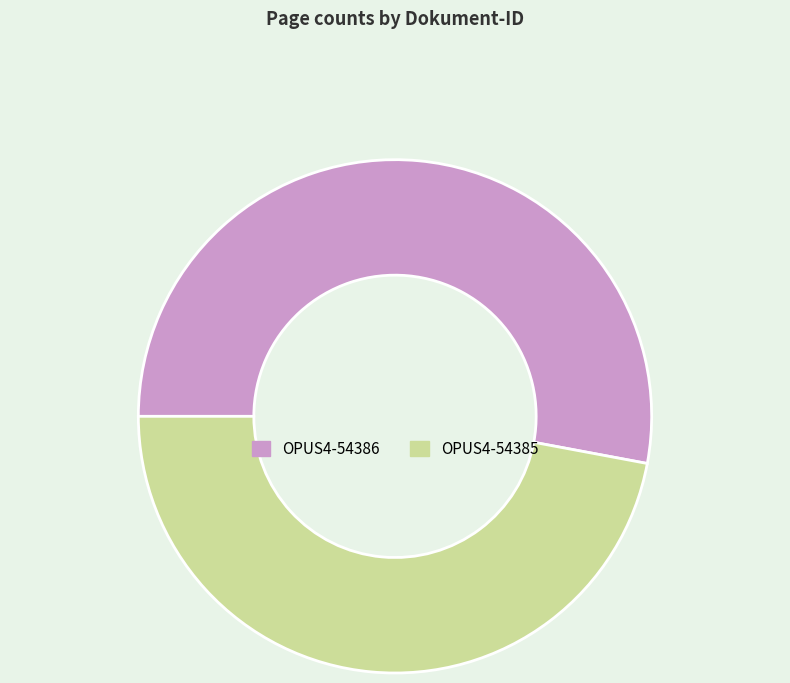

What is the ratio of the value at OPUS4-54386 to the value at OPUS4-54385?

1.1